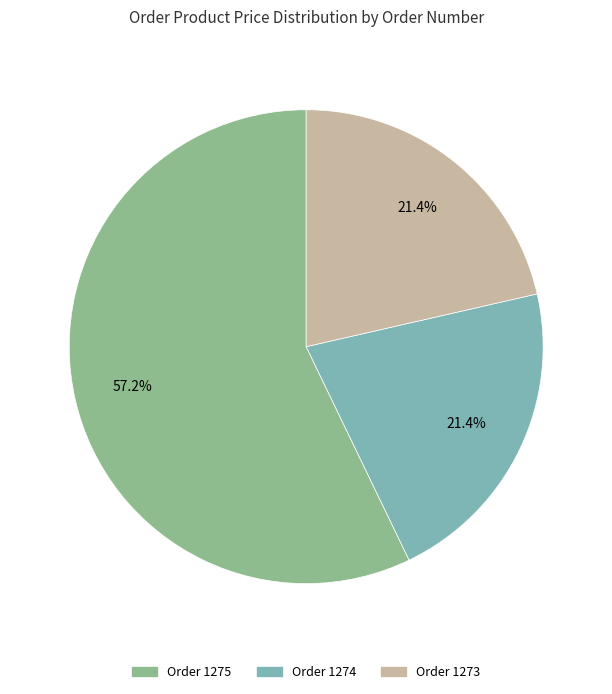

Does any single category account for the majority?

Yes